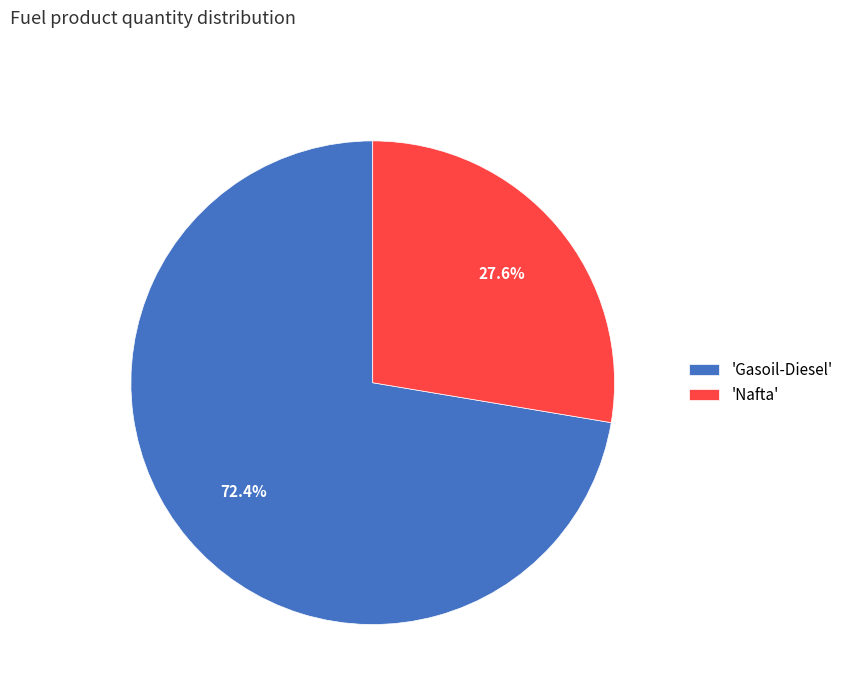

What percentage is NOT represented by 'Gasoil-Diesel'?

27.6%